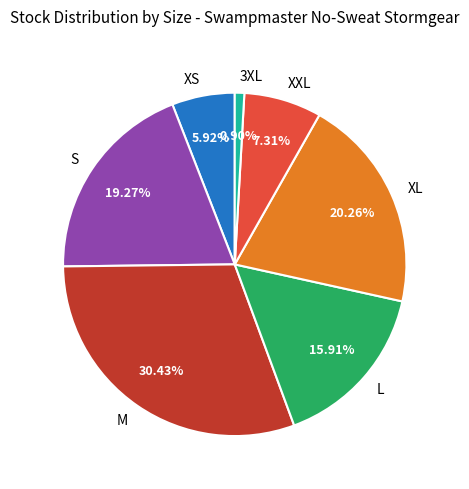

Which slice is the largest?

M